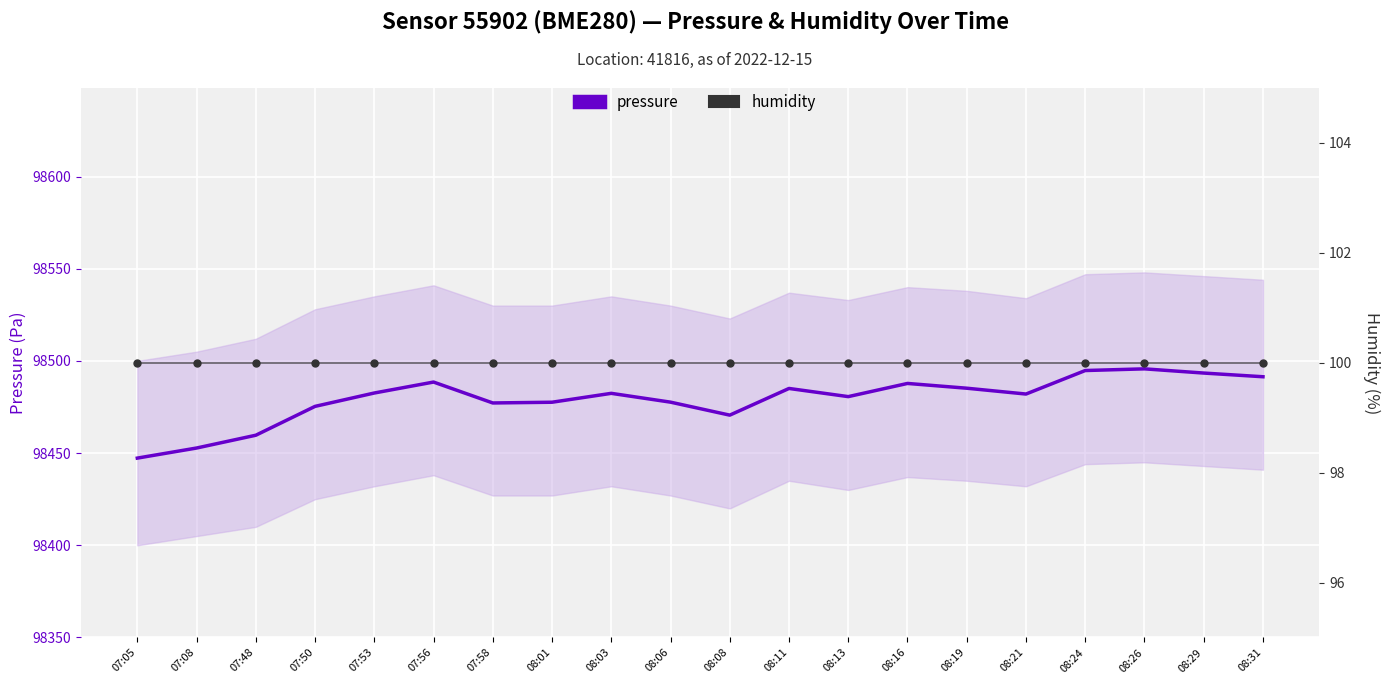

At how many categories does at least one series exceed 42728?

20